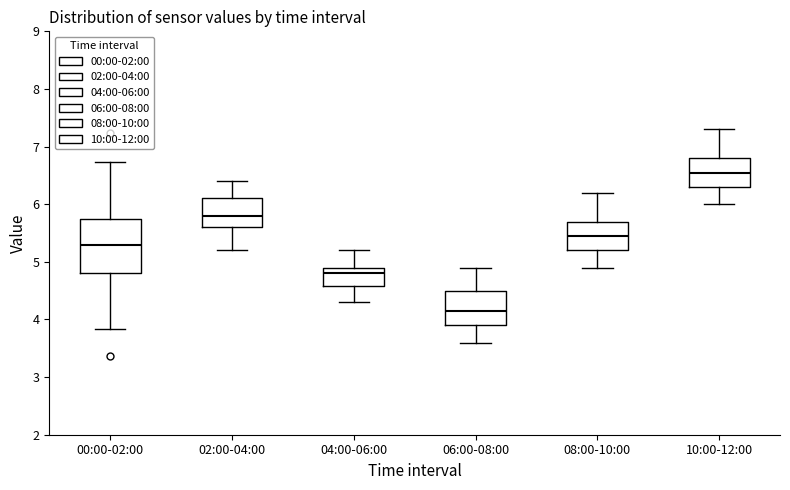

Which box has the lowest median line?

06:00-08:00